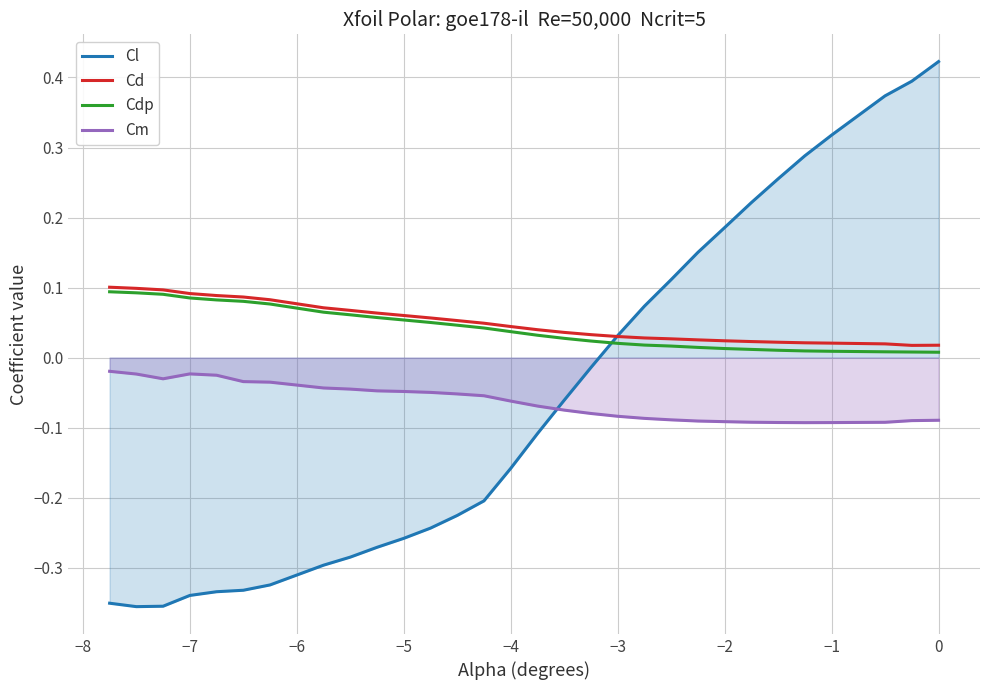

True or false: Cl has more than 1 interior local peaks.

False